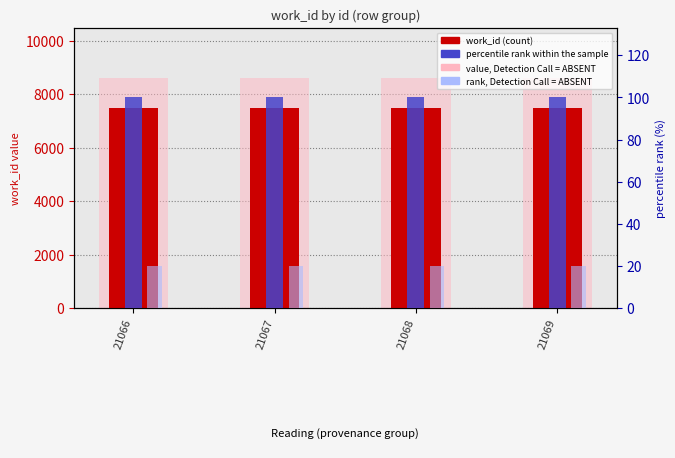

True or false: percentile rank within the sample has a value of 173 at 21066.

False